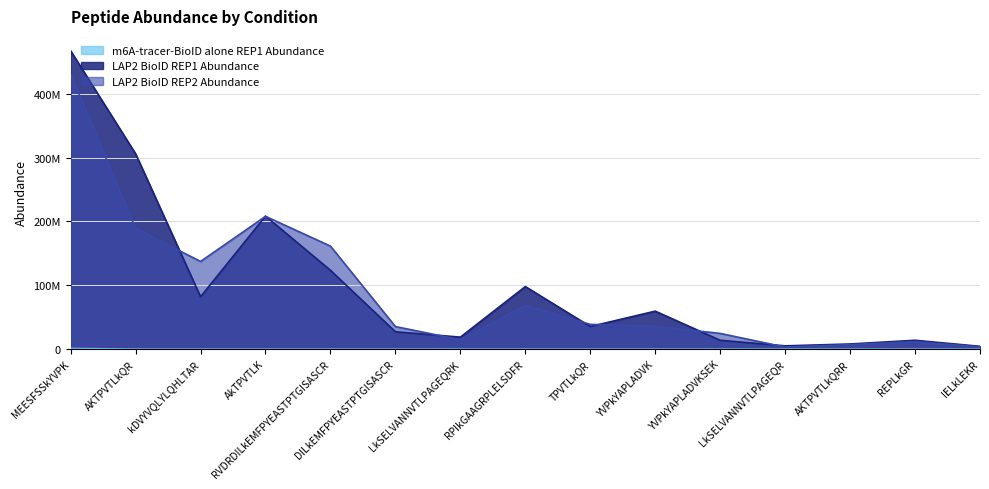

Count the number of data series in this chart.

3